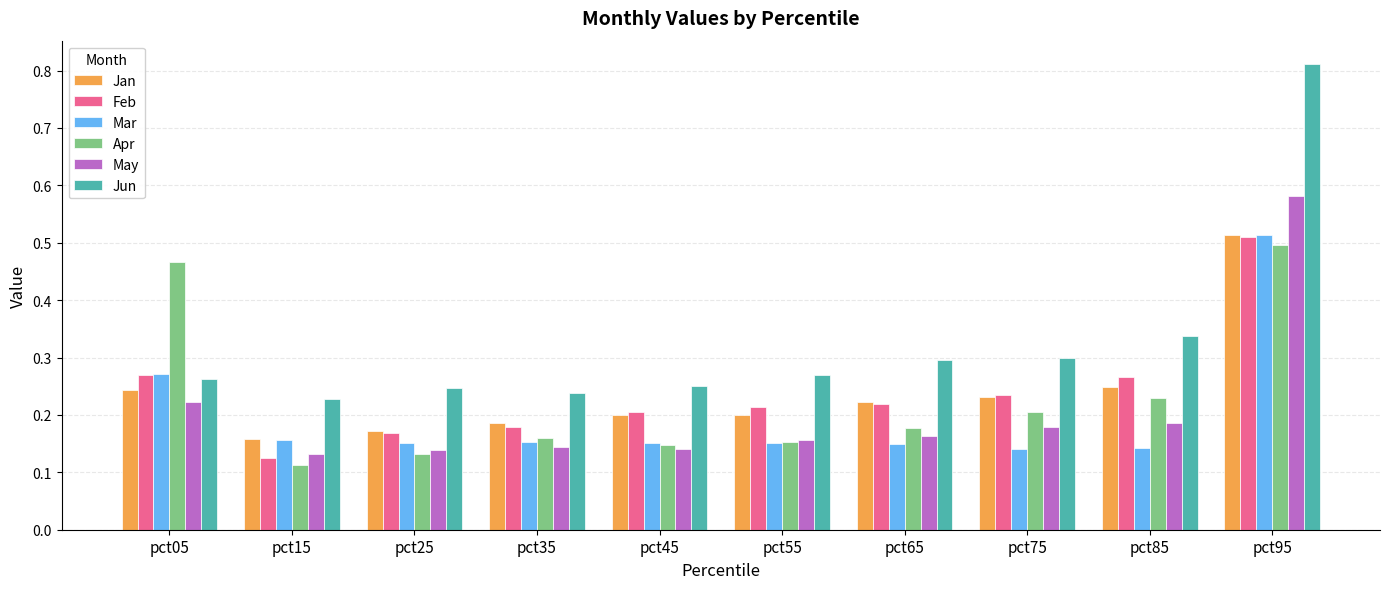

At pct85, list the series in order from smallest to largest.

Mar, May, Apr, Jan, Feb, Jun